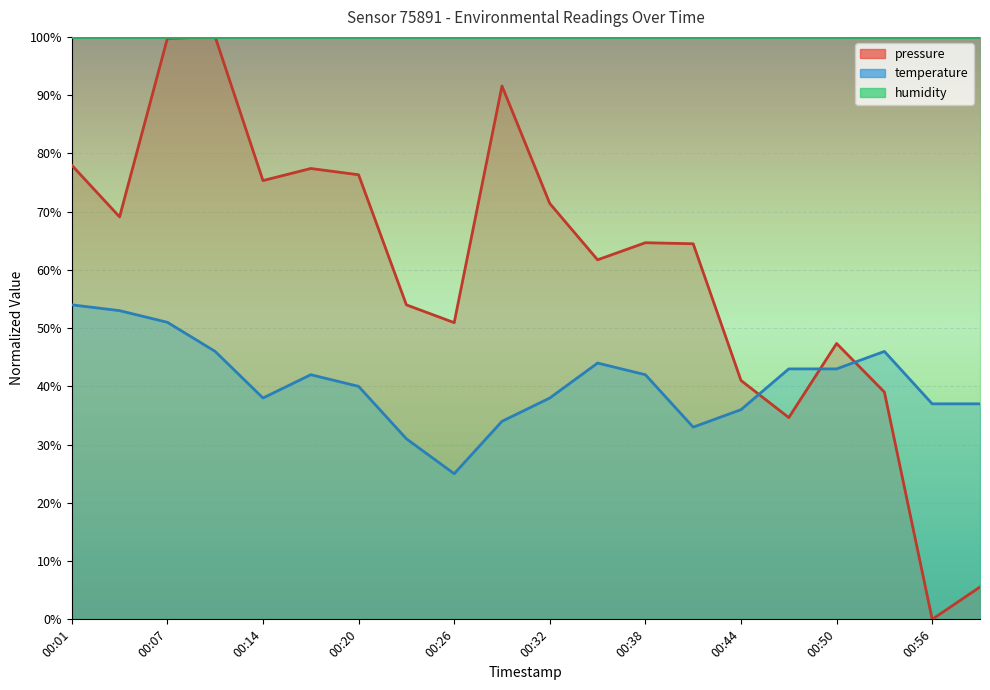

How many intersections are there between temperature and pressure?

3